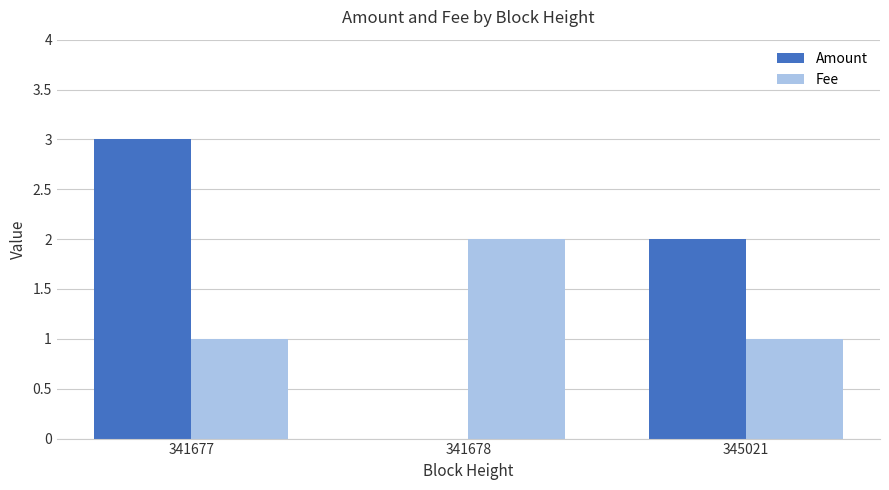

The Fee series shows 1.1 at 341678. True or false?

False